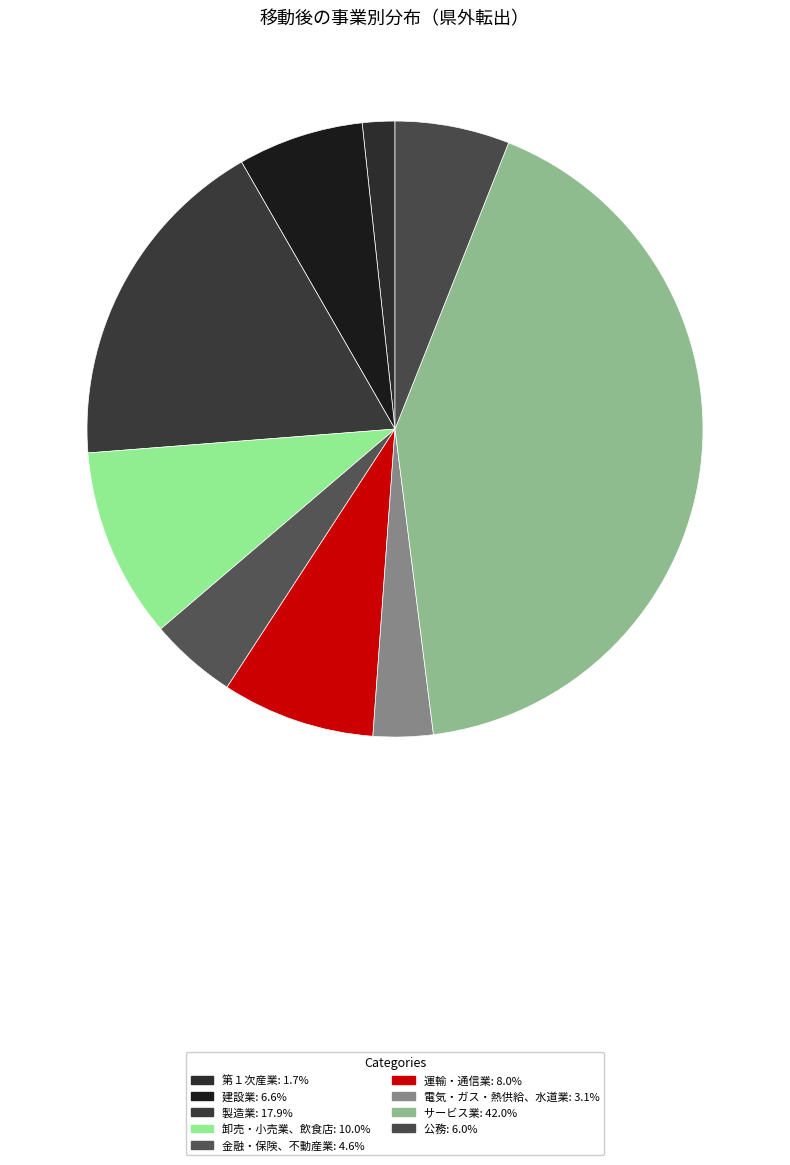

Which category has the smallest portion of the pie?

第１次産業